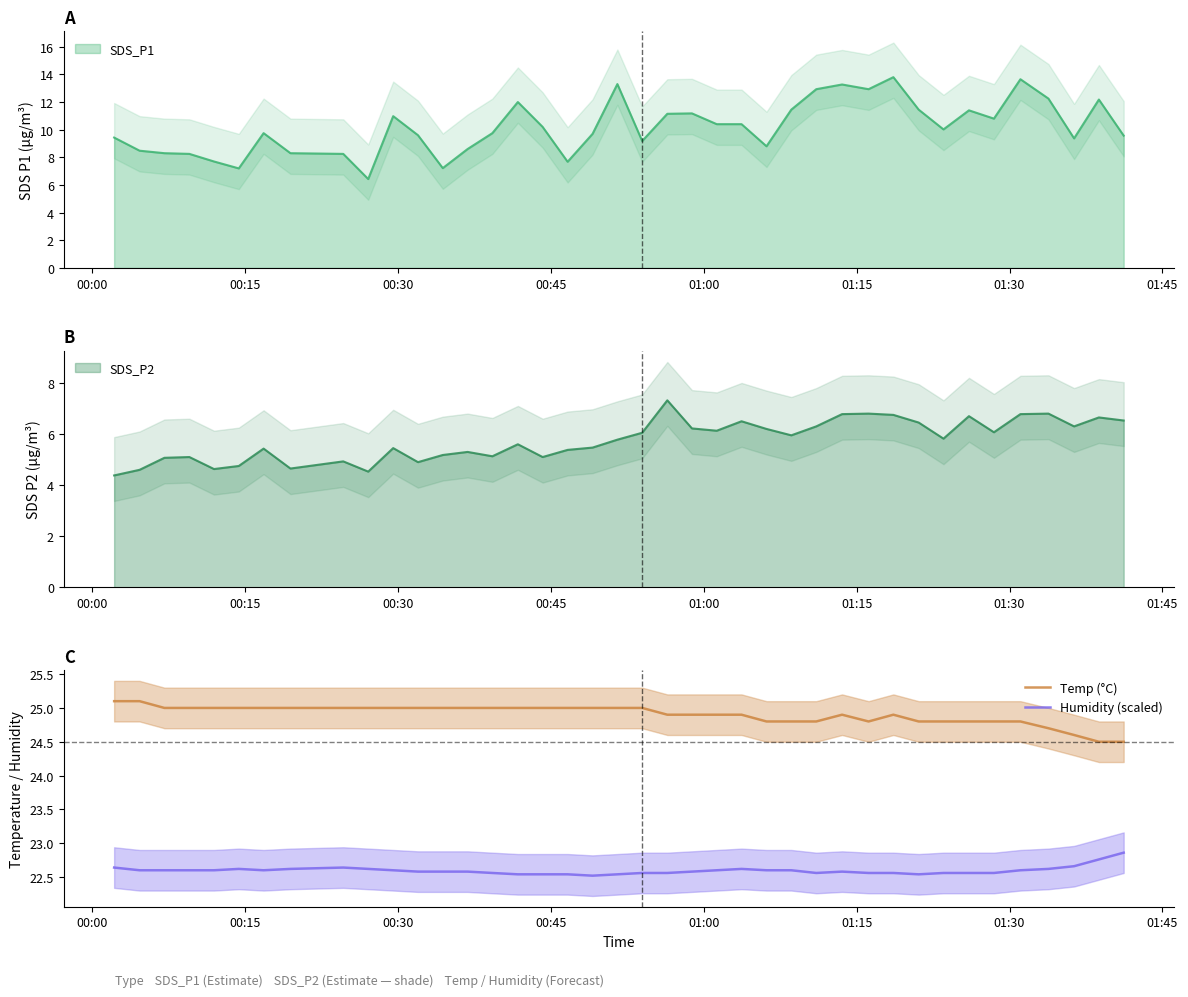

True or false: Humidity (scaled) and Temp (°C) intersect in this chart.

False